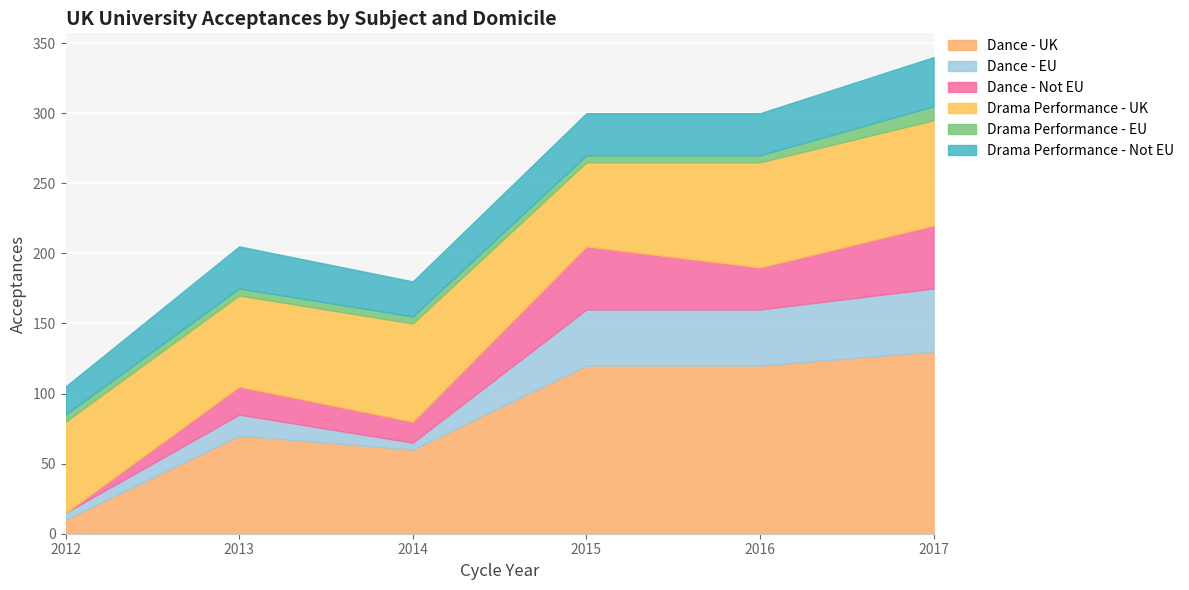

What is the difference between the maximum and minimum values in the Drama Performance - EU series?

5